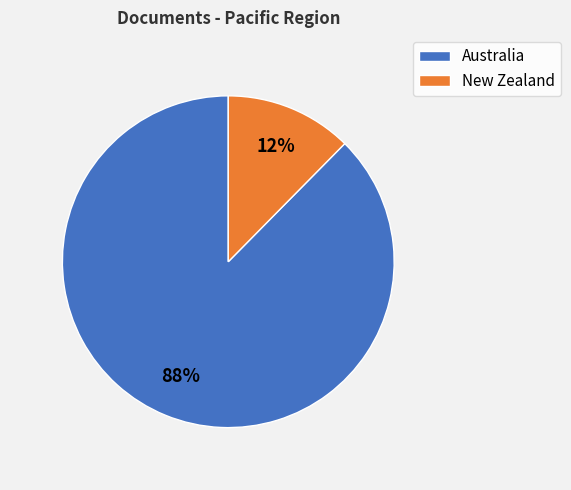

To the nearest percent, what is the average slice percentage?

50%